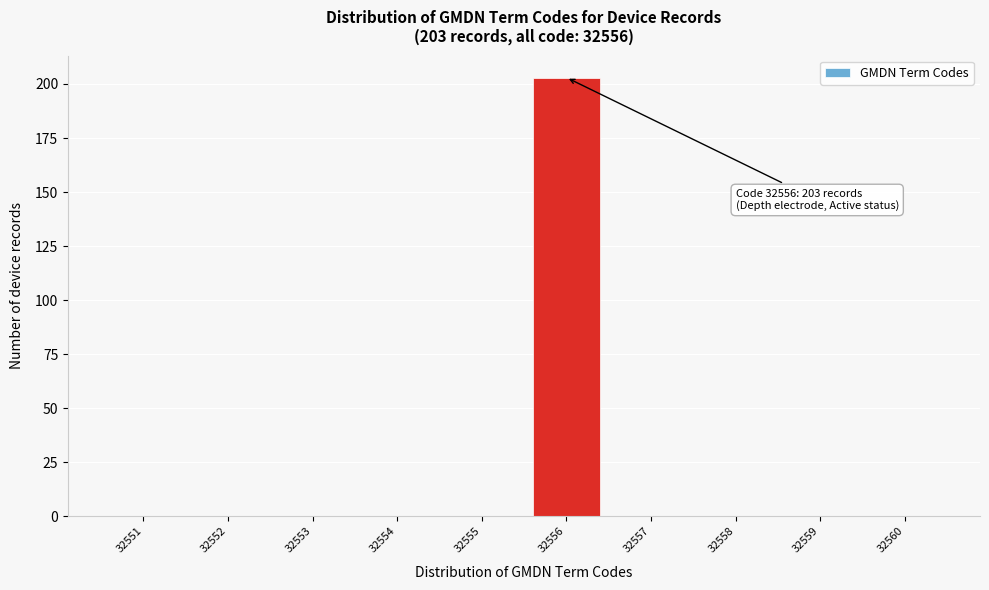

Reading right to left, extract all data points from this chart.

32560=0	32559=0	32558=0	32557=0	32556=203	32555=0	32554=0	32553=0	32552=0	32551=0